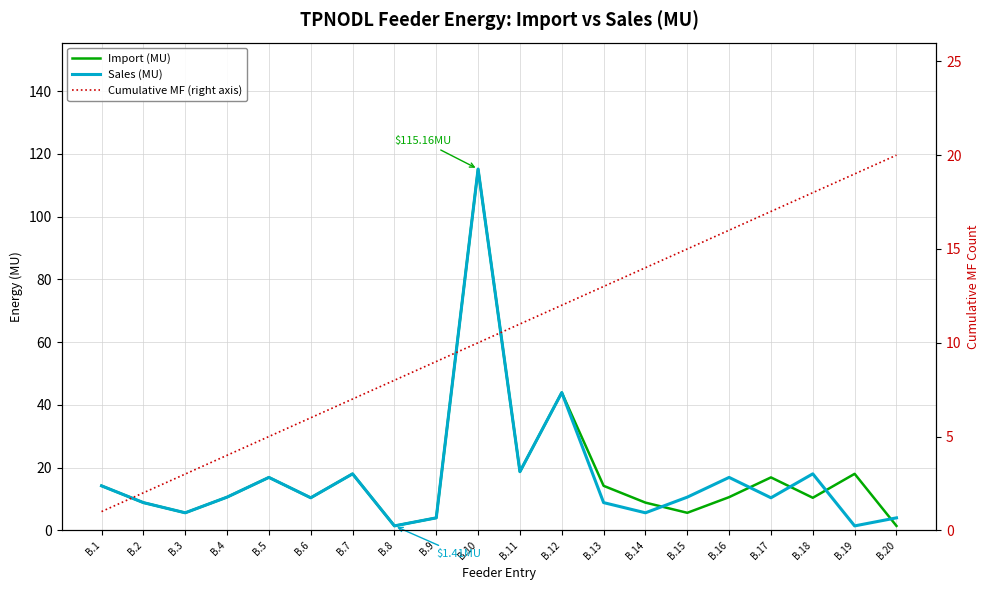

Is it true that Cumulative MF (right axis) equals 20.0 at B.20?

True